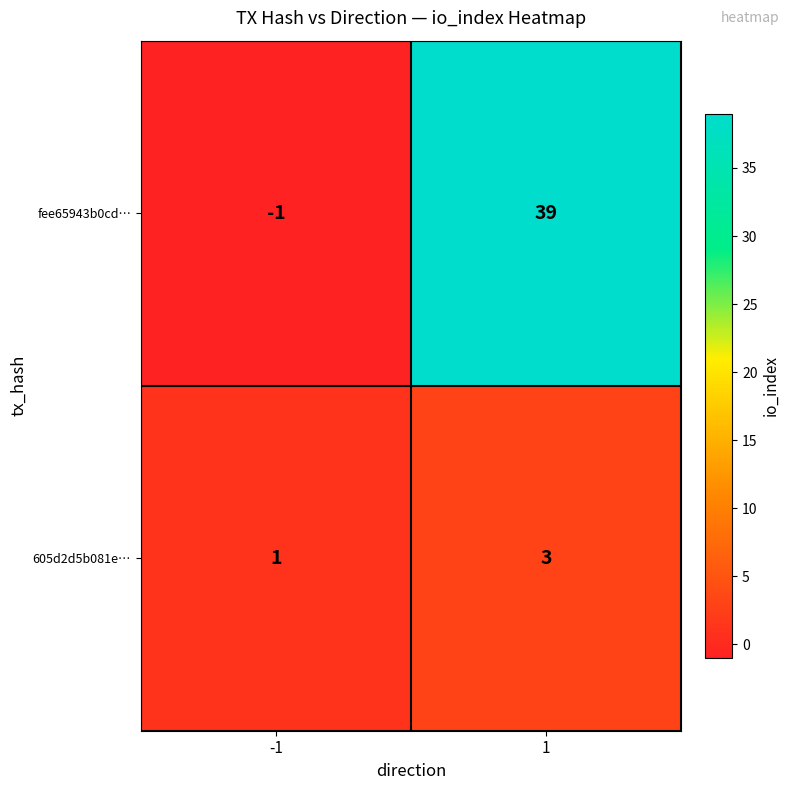

How many values in the 605d2d5b081e… series are below 3?

1